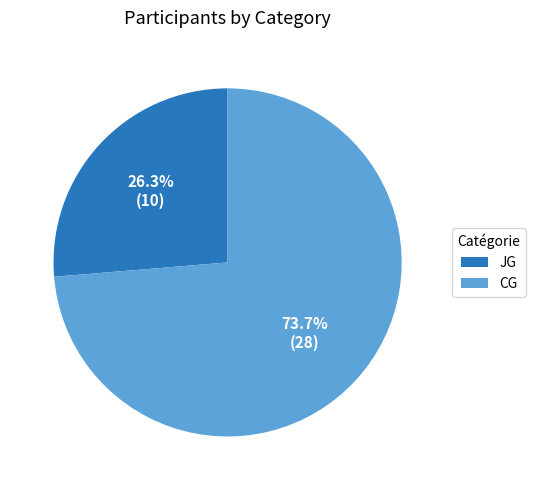

To the nearest percent, what portion does JG represent?

26%